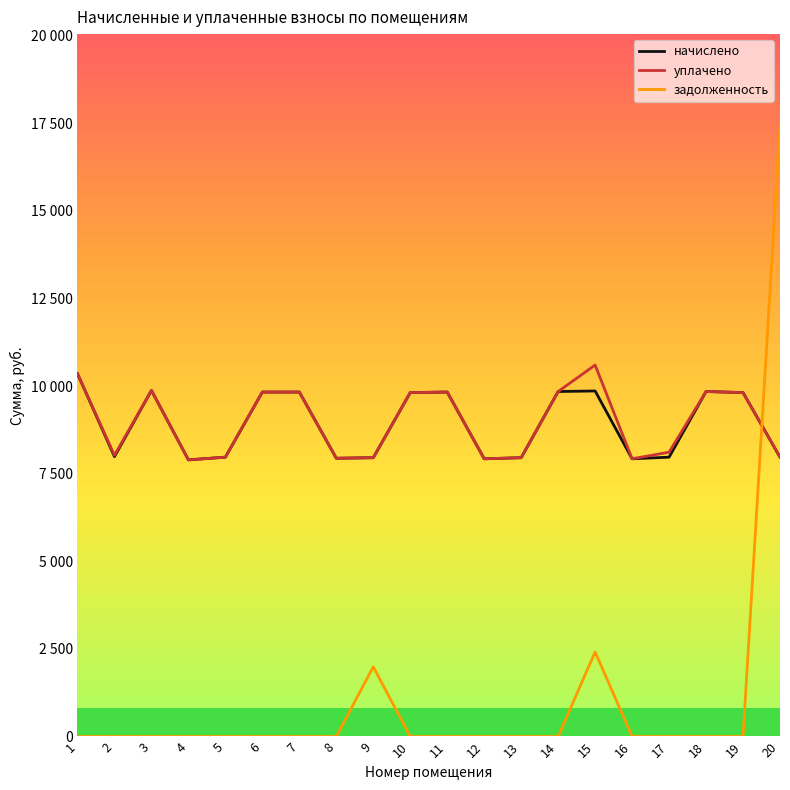

The value of начислено at 13 is 3436.8. True or false?

False